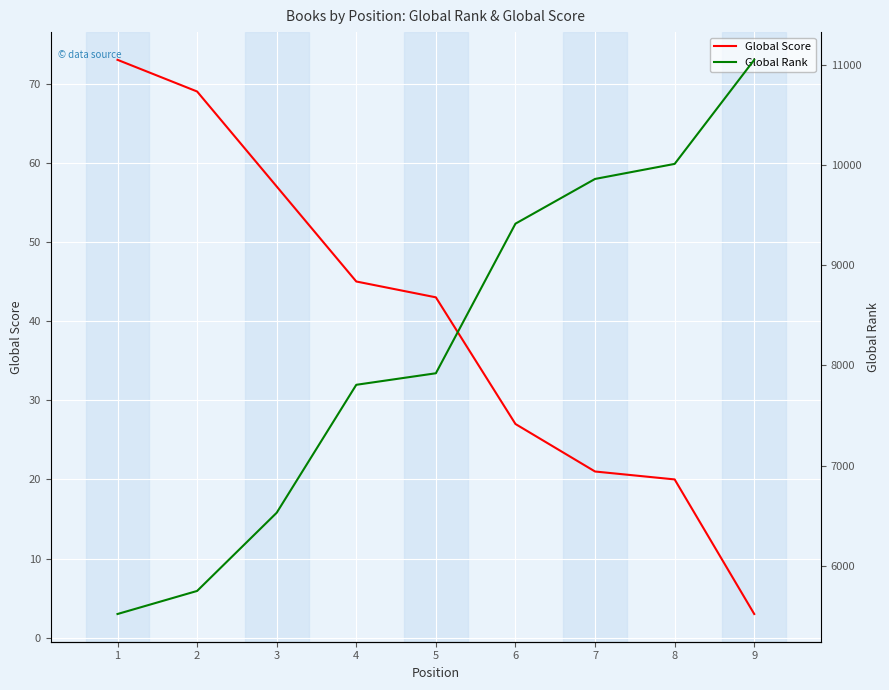

Reading left to right, transcribe all the data shown in this chart.

Global Score: 73	69	57	45	43	27	21	20	3
Global Rank: 5521	5751	6531	7807	7922	9414	9860	10010	11048